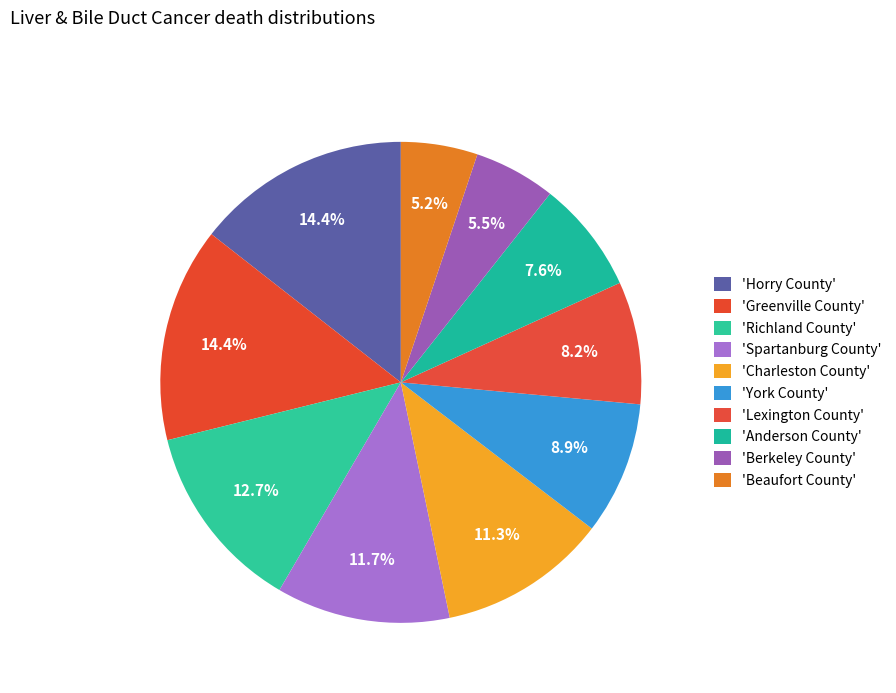

How many slices are in this pie chart?

10